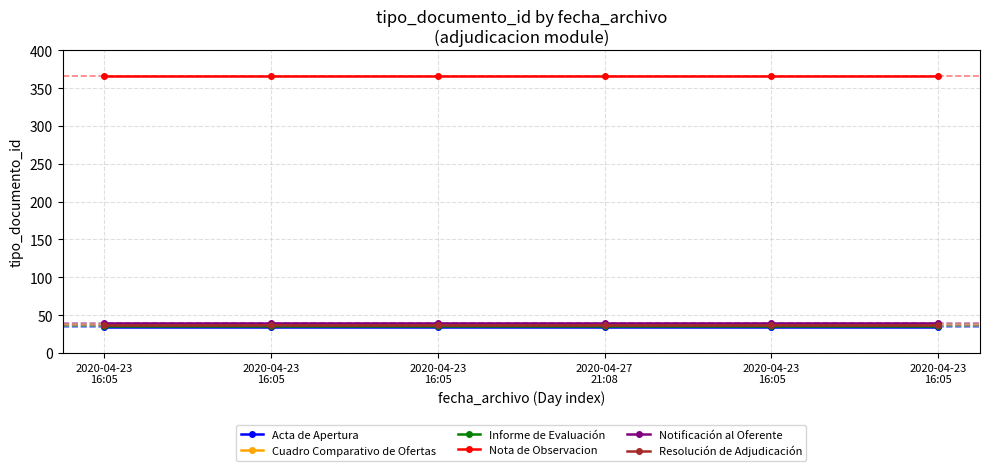

What are all the series names shown in the legend?

Acta de Apertura, Cuadro Comparativo de Ofertas, Informe de Evaluación, Nota de Observacion, Notificación al Oferente, Resolución de Adjudicación